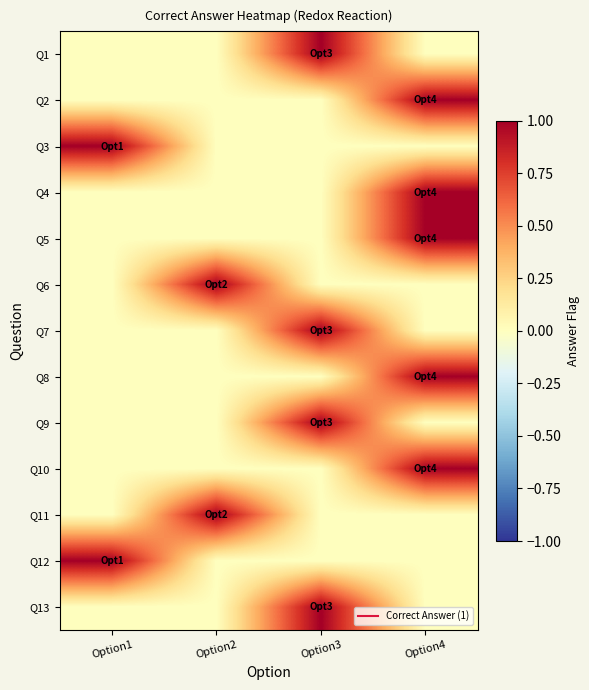

At Option3, list the series in order from largest to smallest.

Q1, Q7, Q9, Q13, Q2, Q3, Q4, Q5, Q6, Q8, Q10, Q11, Q12